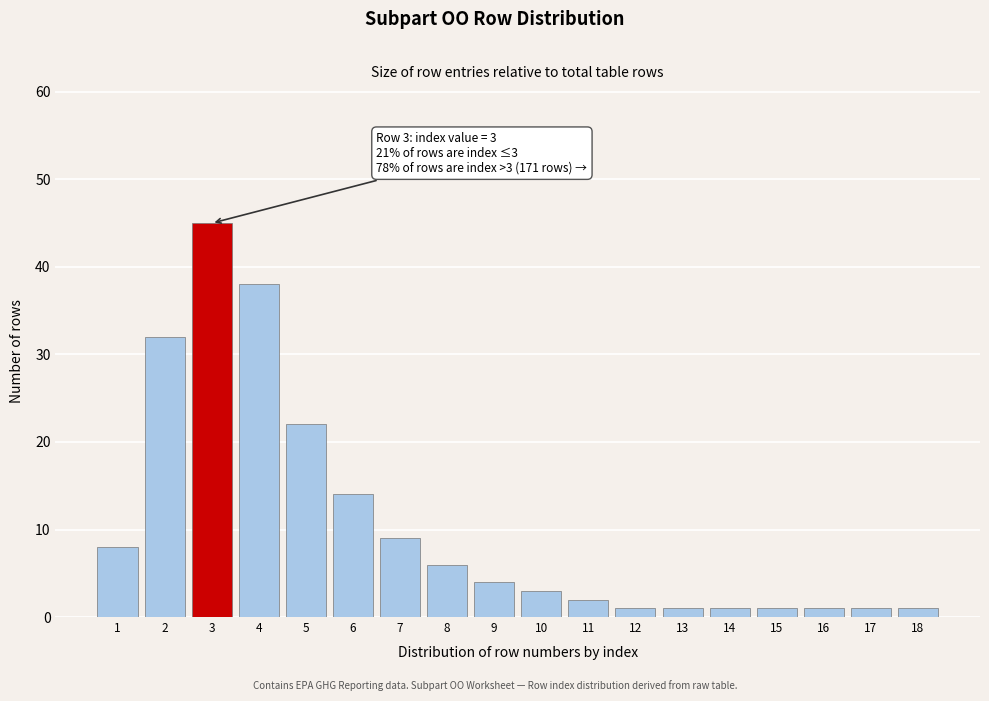

Reading left to right, list all the values displayed in this chart.

1=8	2=32	3=45	4=38	5=22	6=14	7=9	8=6	9=4	10=3	11=2	12=1	13=1	14=1	15=1	16=1	17=1	18=1